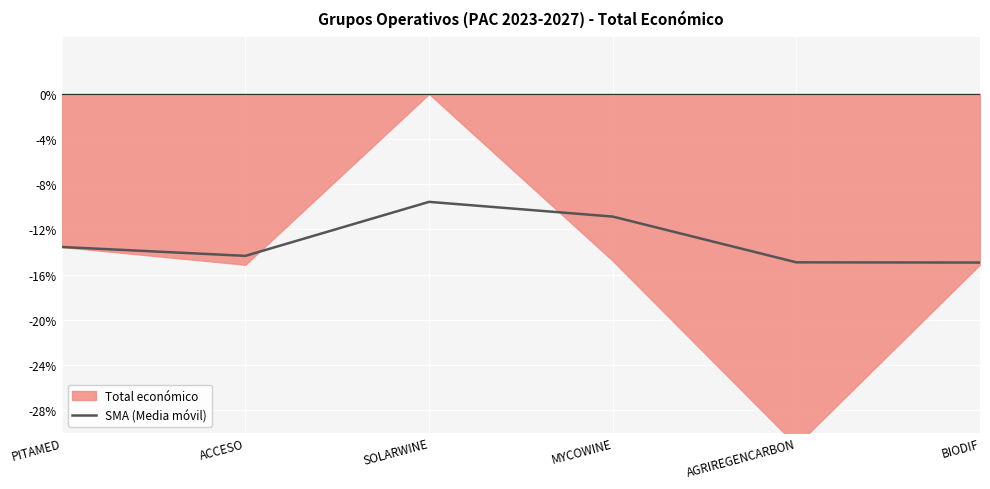

What is the label of the 6th point from the left?

BIODIF